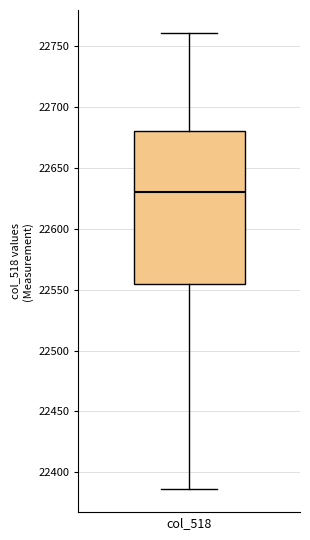

Read this box plot against the y-axis: the position of the median line, the range covered by the box, and the ends of both whiskers. The values are not printed on the chart, so give them approximately, as read against the axis.

median 22630, box 22555 to 22680, whiskers 22385 to 22760